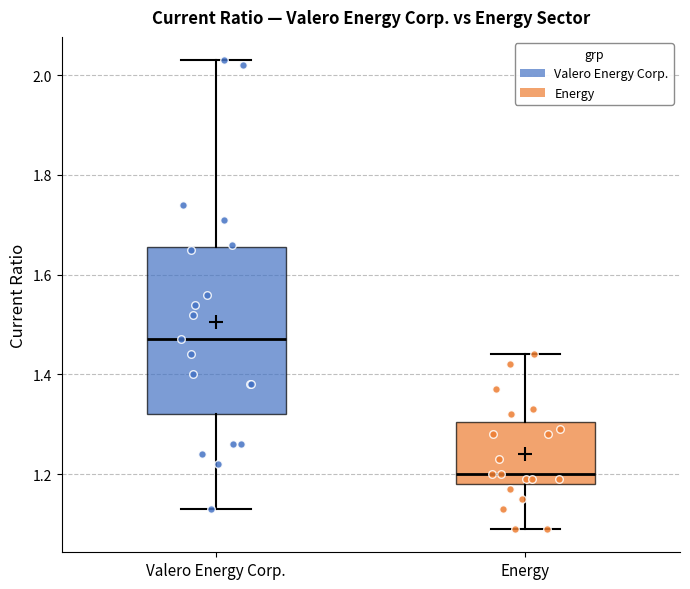

Reading left to right, transcribe this box plot: for each box, give where its median line is, the range the box spans, and where its two whiskers end, as read against the y-axis. The values are not printed on the chart, so give them approximately, as read against the axis.

Valero Energy Corp.: median 1.48, box 1.32 to 1.66, whiskers 1.14 to 2.04
Energy: median 1.20, box 1.18 to 1.30, whiskers 1.10 to 1.44